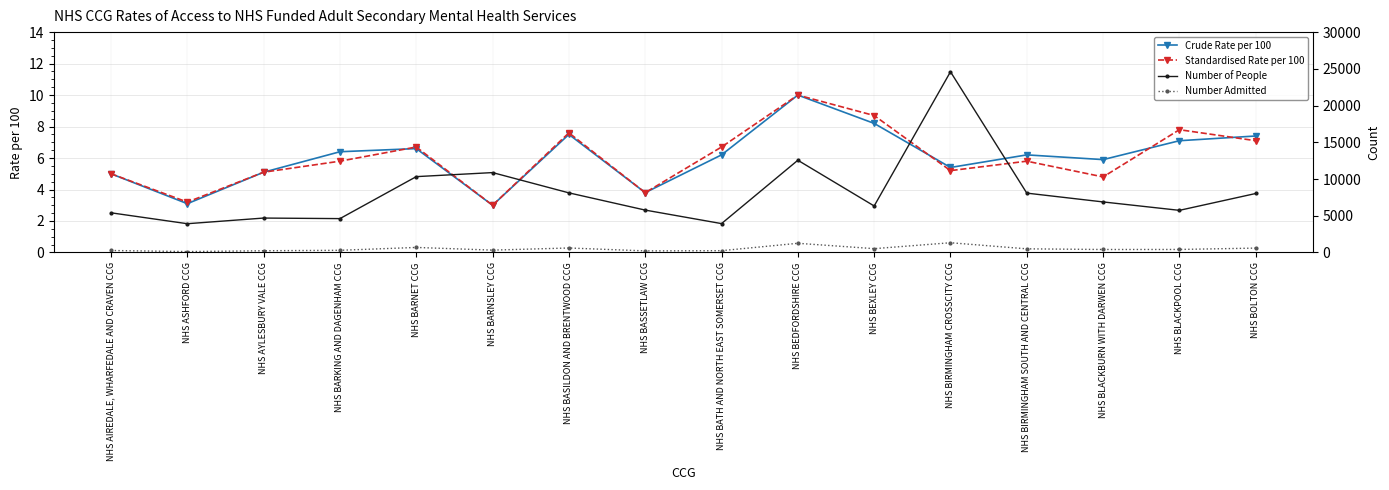

In Crude Rate per 100, how many points are lower than both neighbors (excluding endpoints)?

5